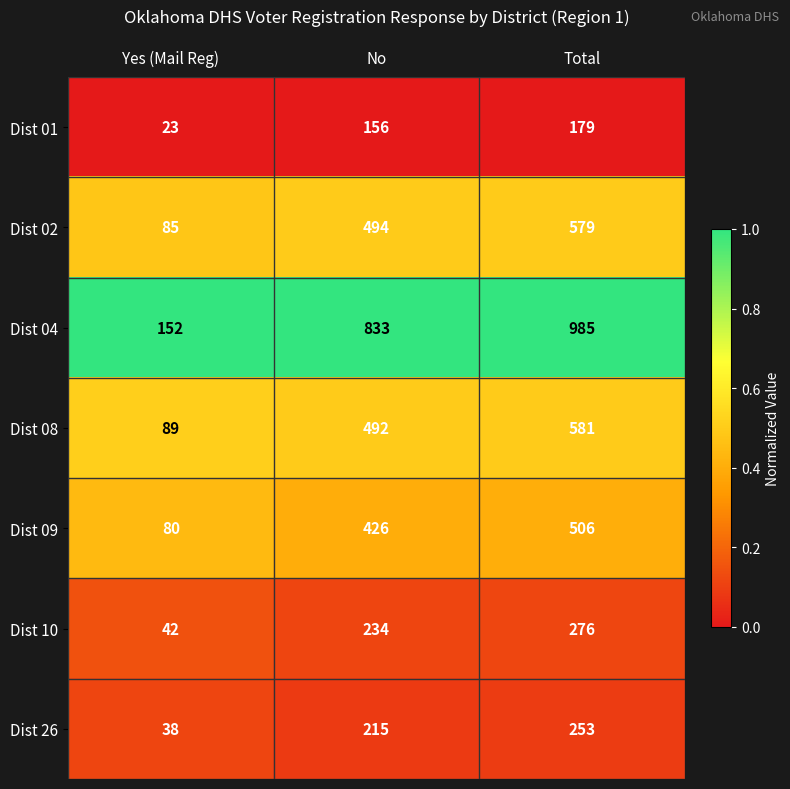

What is the spread (max minus min) of values at No?

677